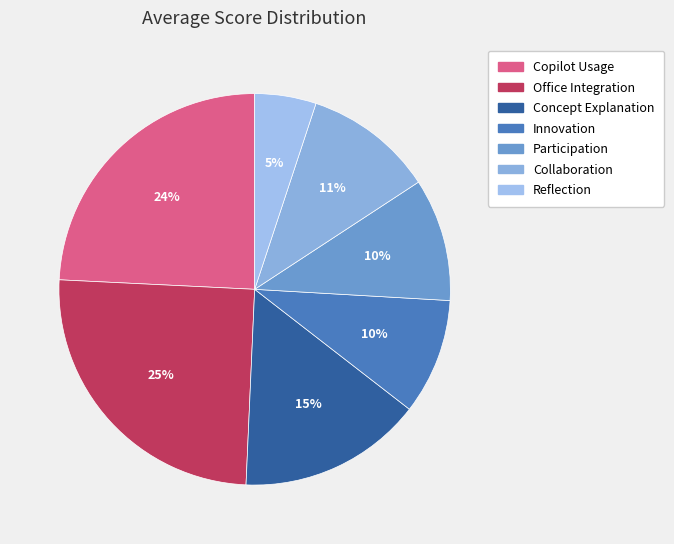

How many segments does this pie chart have?

7